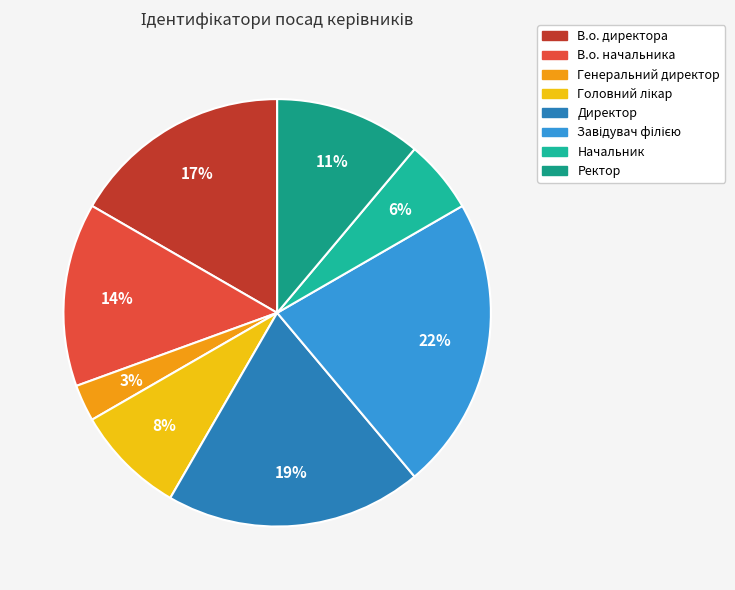

To the nearest percent, what is the difference between the Генеральний директор and Ректор slice percentages?

8%